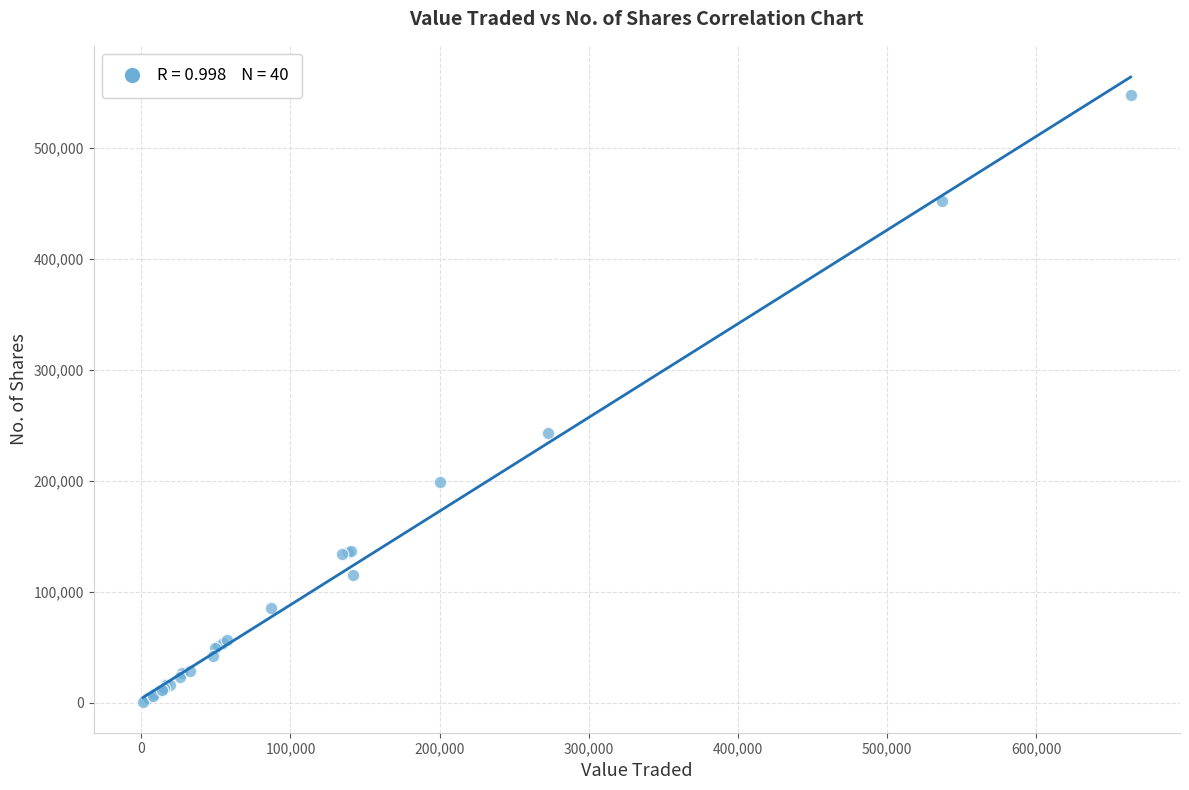

What Y value in the scatter plot is closest to 274244?

242682